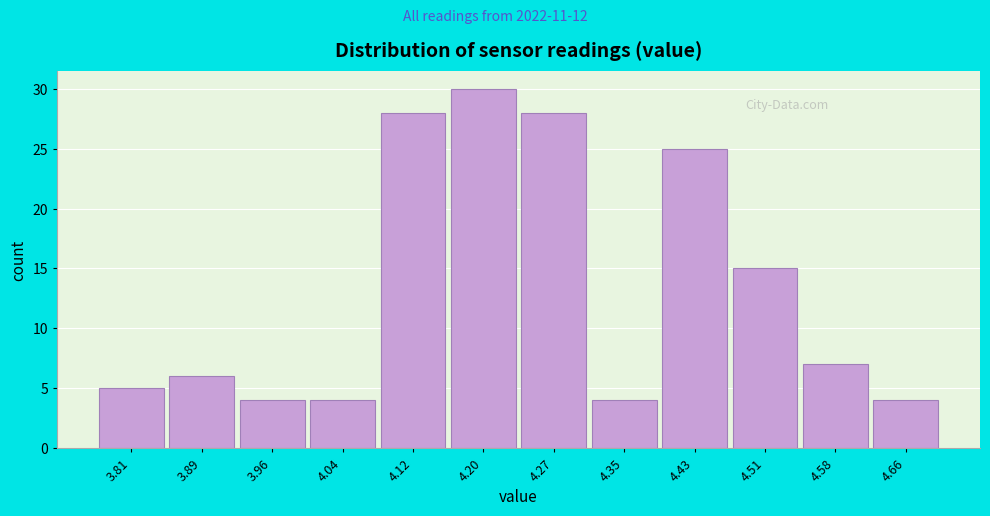

Which range on the x-axis has the tallest bar?

4.16 to 4.24